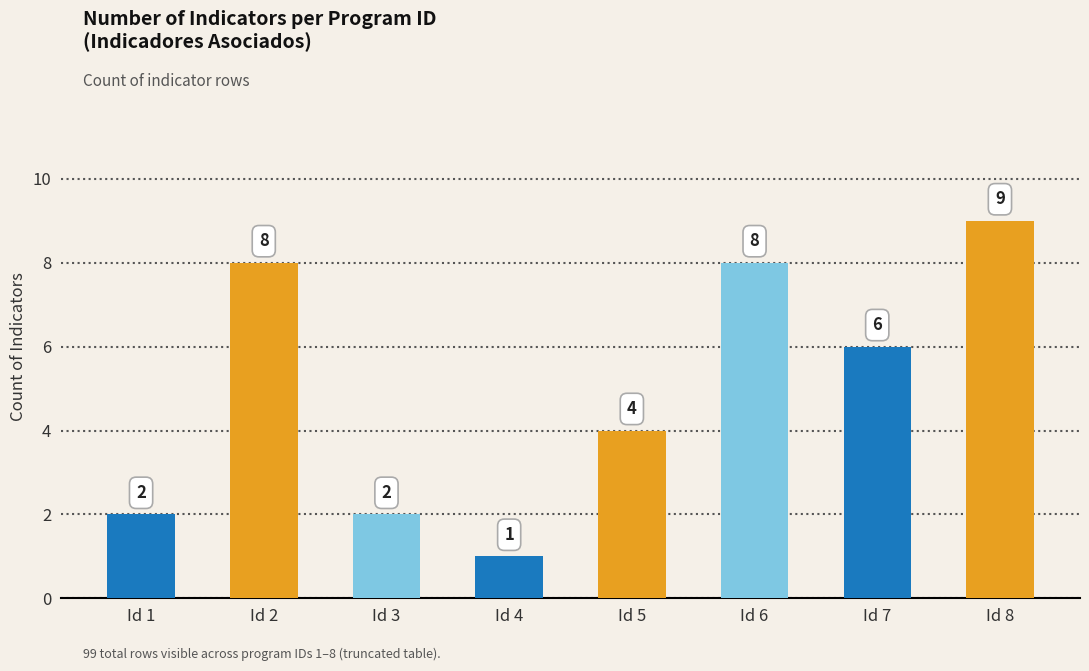

Does the chart contain stacked bars?

No